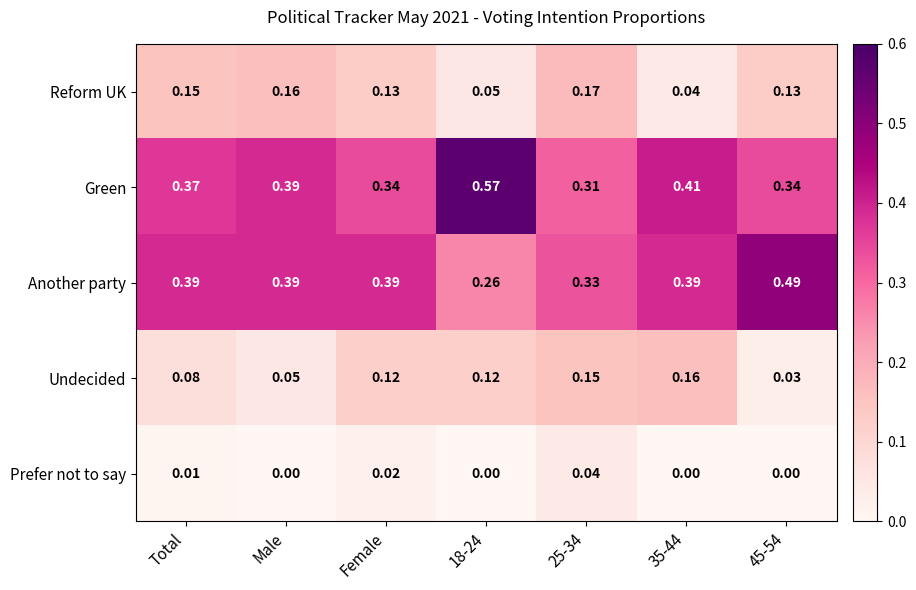

Which series has the largest range (max minus min)?

Green